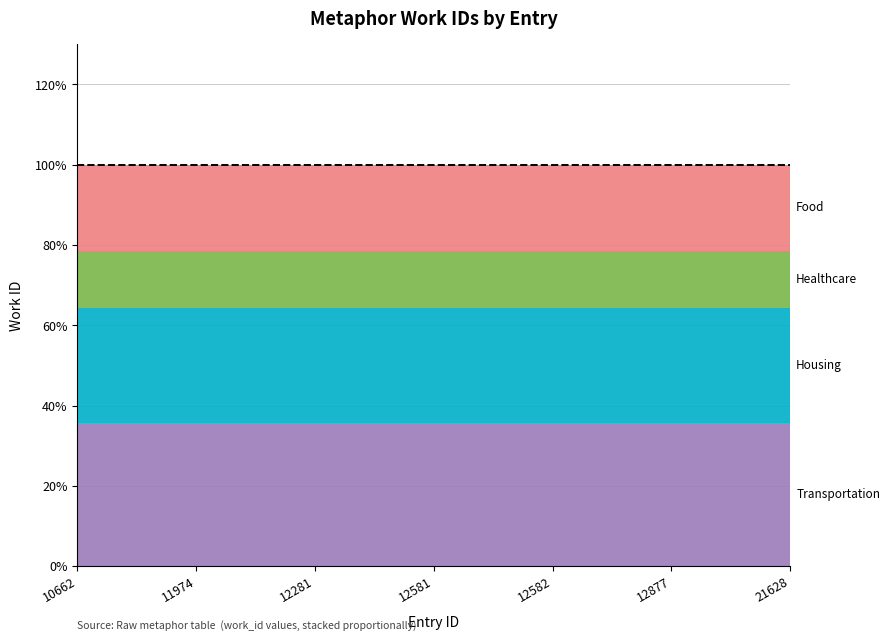

What is the total value across all series at 10662?

100.0